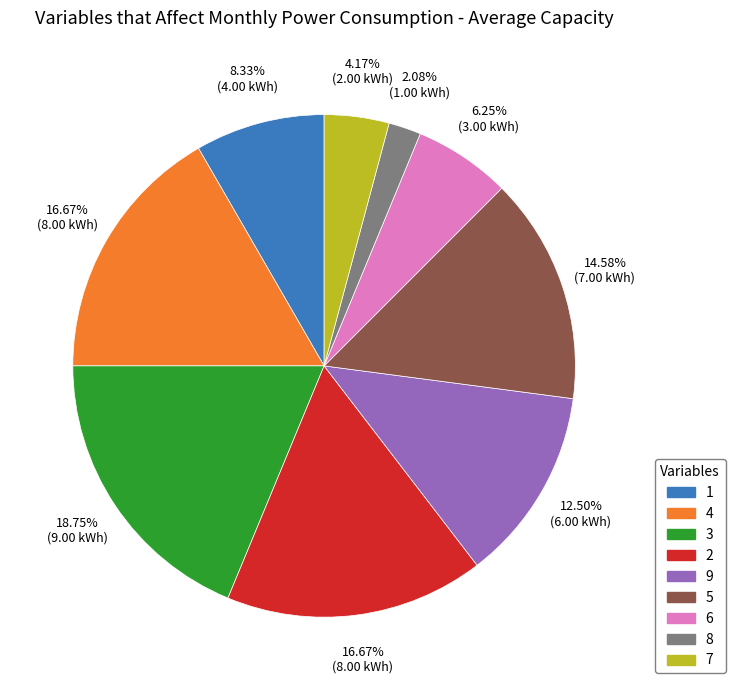

Between 5 and 8, which is larger?

5